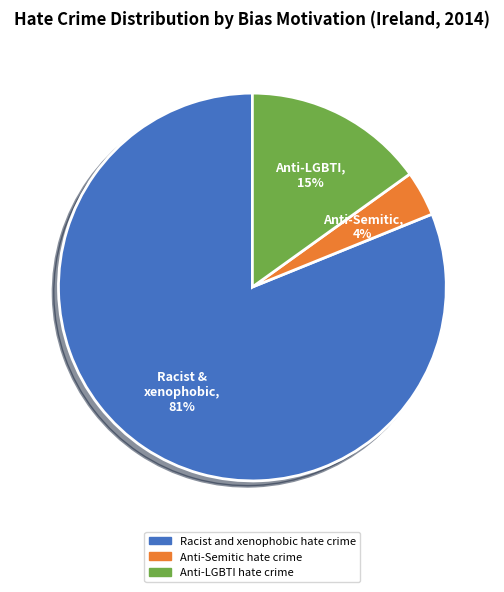

To the nearest percent, what is the average slice percentage?

33%